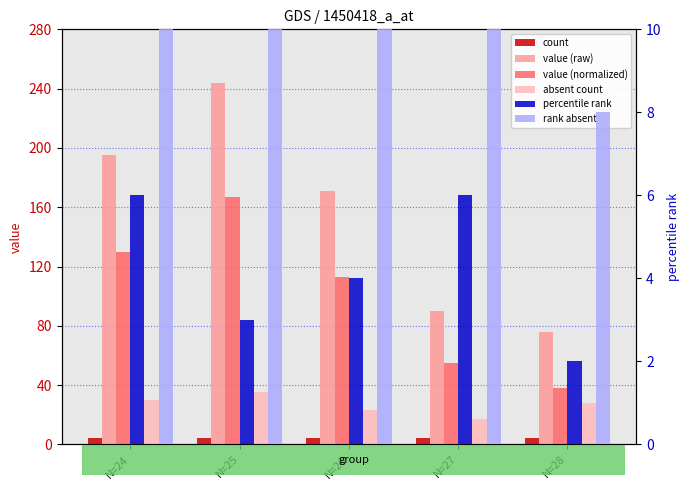

Reading left to right, transcribe all the data shown in this chart.

count: N=24=4	N=25=4	N=26=4	N=27=4	N=28=4
value (raw): N=24=195	N=25=244	N=26=171	N=27=90	N=28=76
value (normalized): N=24=130	N=25=167	N=26=113	N=27=55	N=28=38
absent count: N=24=30	N=25=35	N=26=23	N=27=17	N=28=28
percentile rank: N=24=6	N=25=3	N=26=4	N=27=6	N=28=2
rank absent: N=24=29	N=25=39	N=26=31	N=27=12	N=28=8